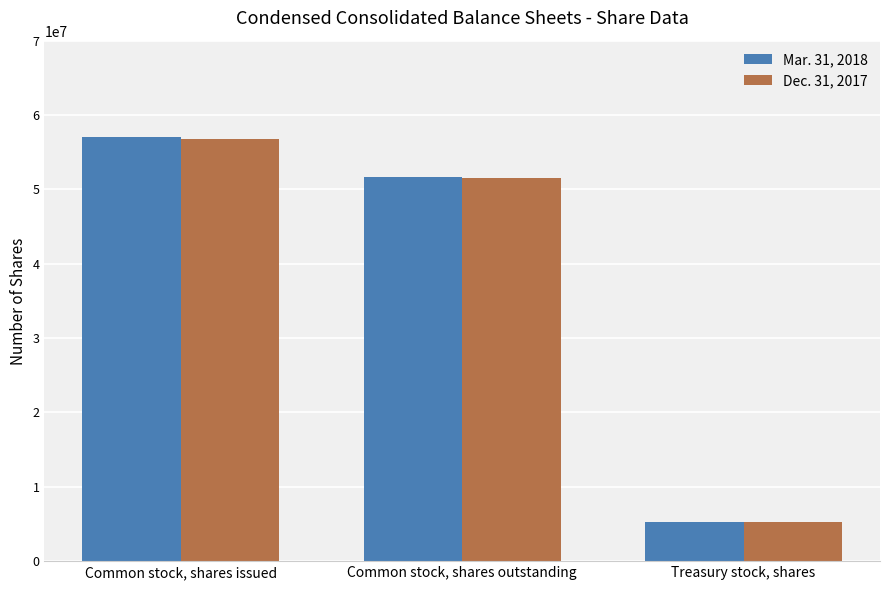

What is the highest value of the Dec. 31, 2017 series?

56839000